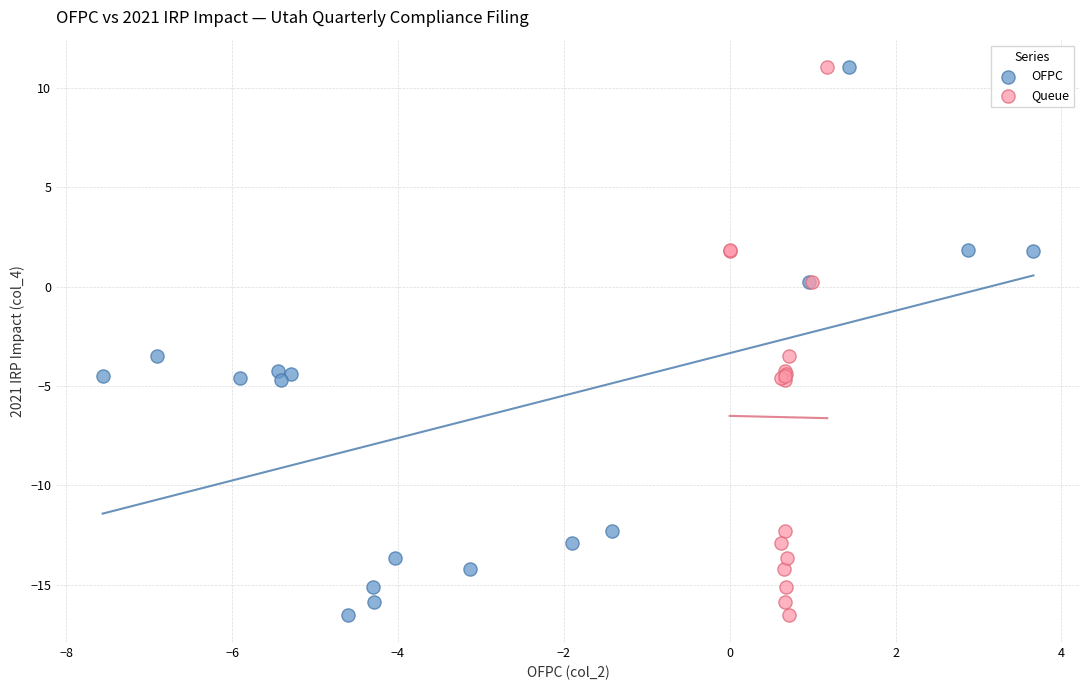

What are all the series names shown in the legend?

OFPC, Queue